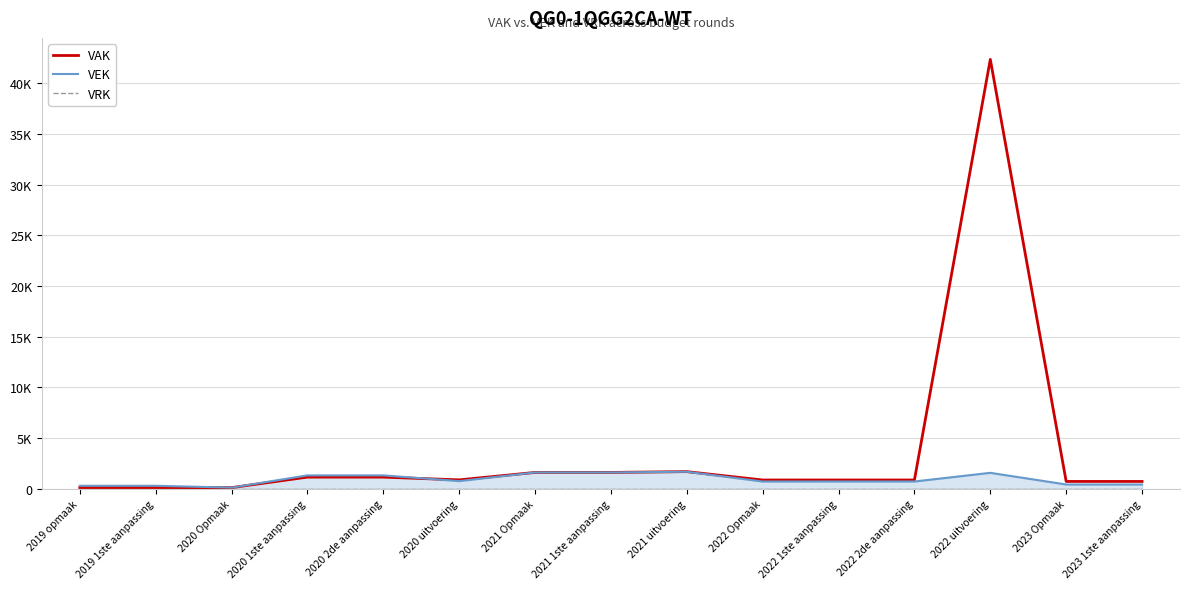

What is the maximum value shown in the chart?

42356